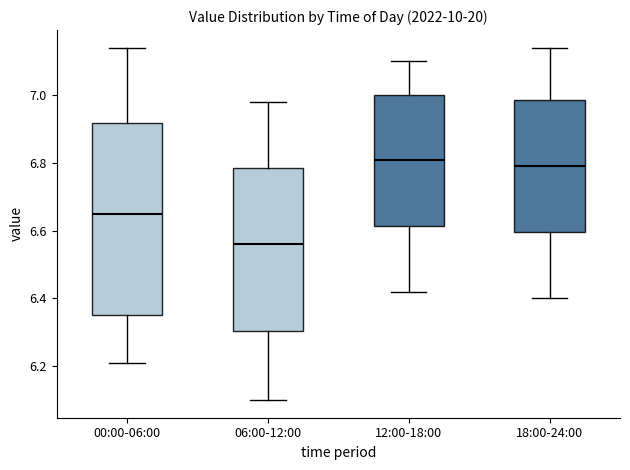

Reading left to right, read every box against the y-axis: the position of its median line, the range the box covers, and the ends of its whiskers. The values are not printed on the chart, so give them approximately, as read against the axis.

00:00-06:00: median 6.66, box 6.36 to 6.92, whiskers 6.22 to 7.14
06:00-12:00: median 6.56, box 6.30 to 6.78, whiskers 6.10 to 6.98
12:00-18:00: median 6.82, box 6.62 to 7.00, whiskers 6.42 to 7.10
18:00-24:00: median 6.80, box 6.60 to 6.98, whiskers 6.40 to 7.14